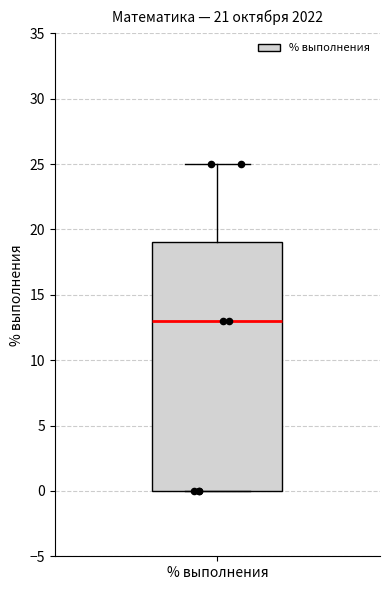

Where is the upper edge of the box for % выполнения on the y-axis? The values are not printed on the chart, so give them approximately, as read against the axis.

19